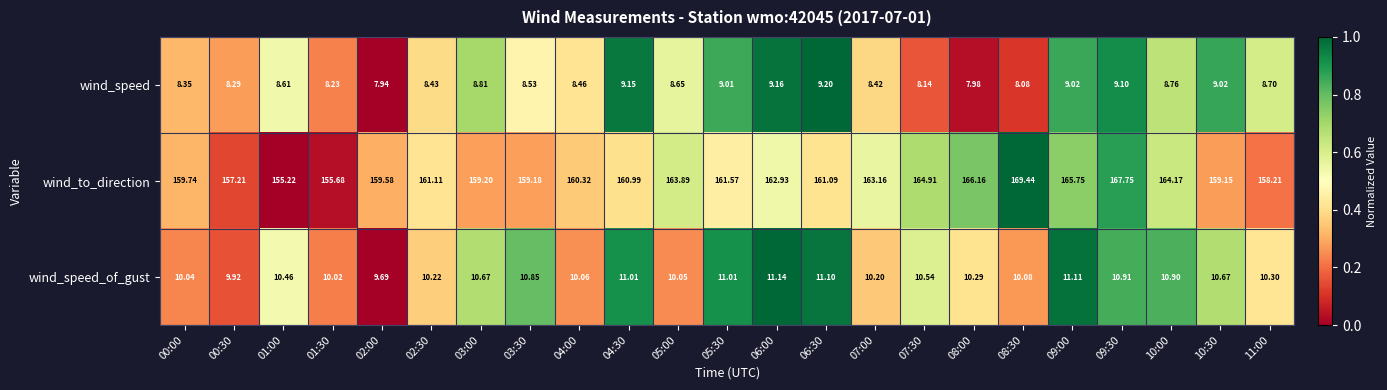

At 06:00, list the series in order from smallest to largest.

wind_speed, wind_speed_of_gust, wind_to_direction